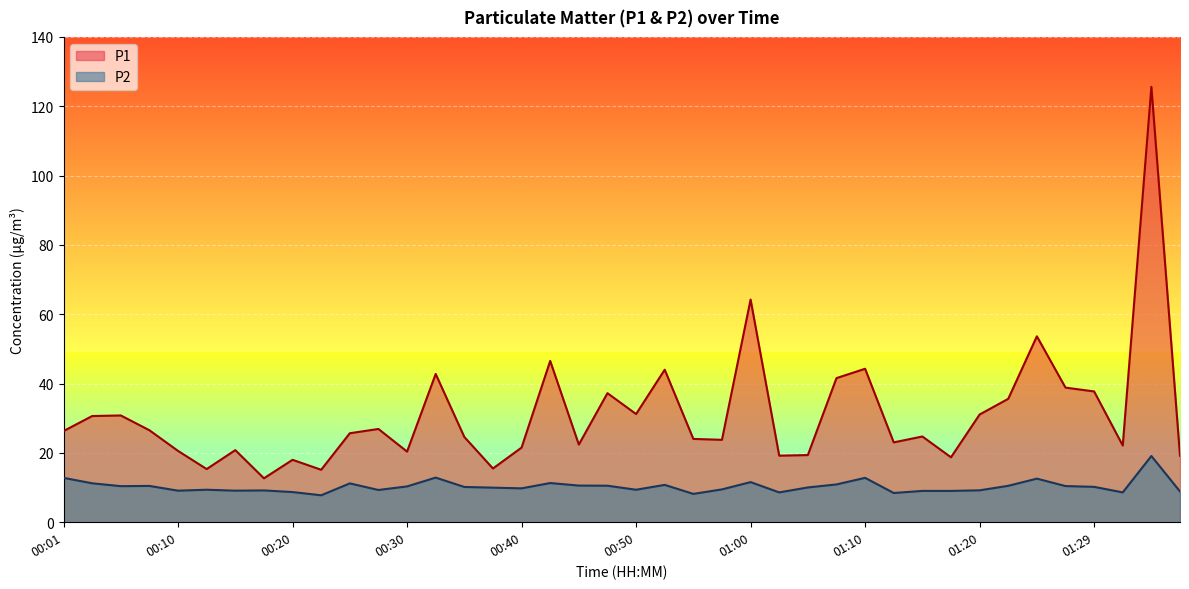

What are all the series names shown in the legend?

P1, P2